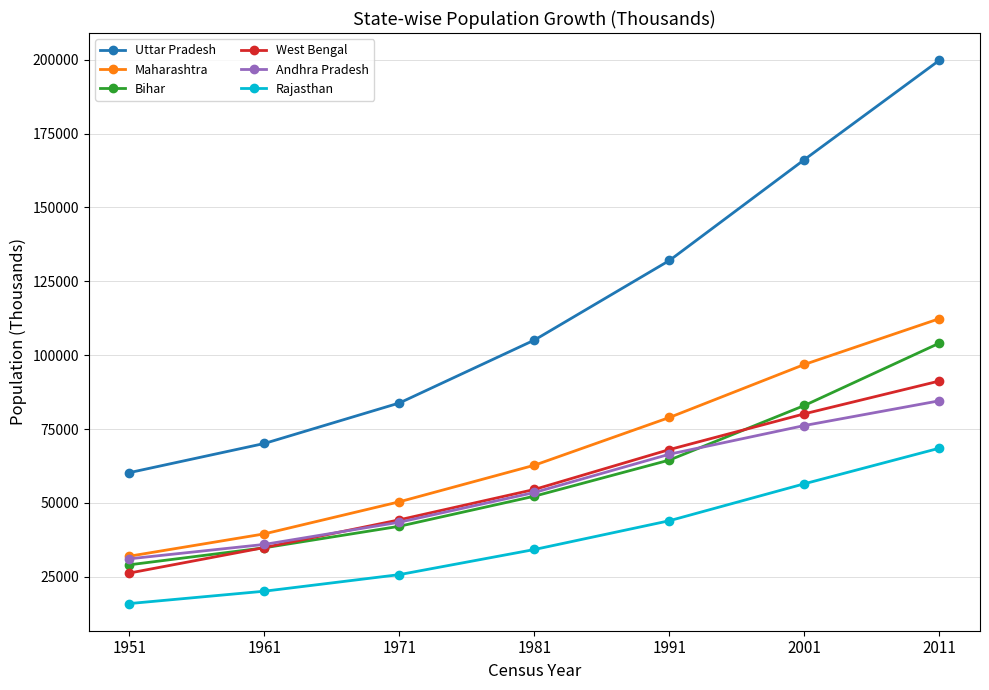

Where is Andhra Pradesh nearest to the value 57848?

1981